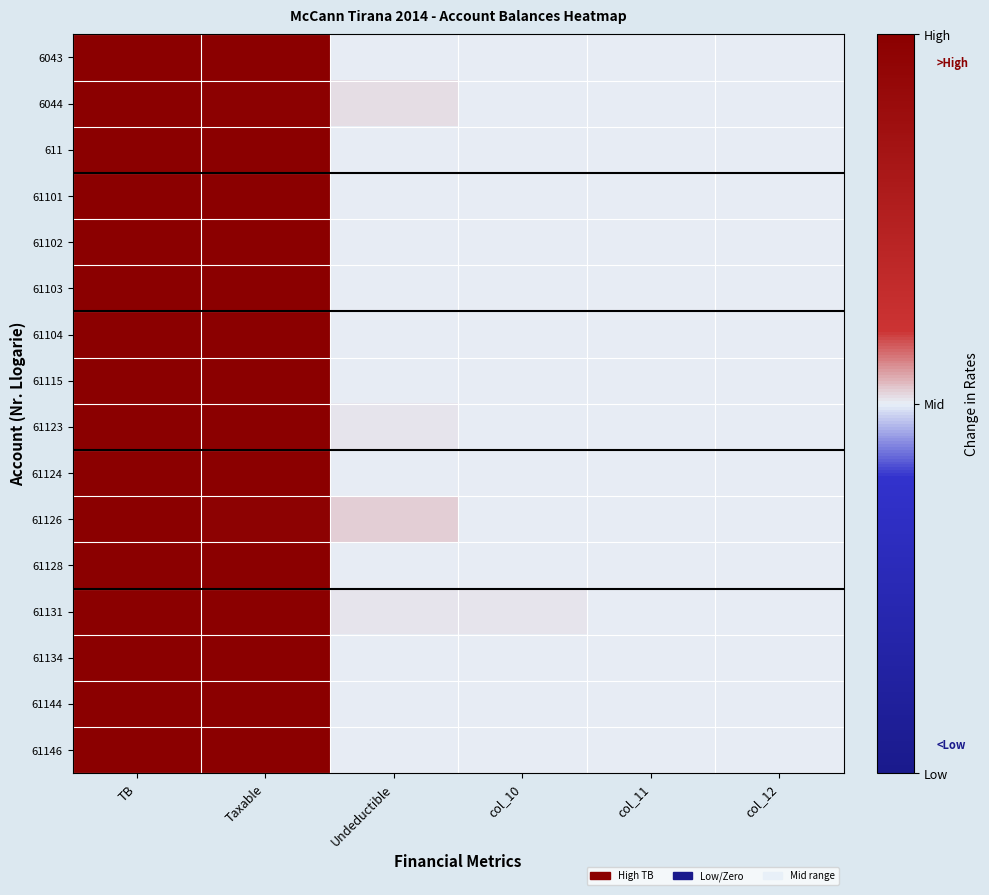

Which series changed the most between TB and Undeductible?

6043